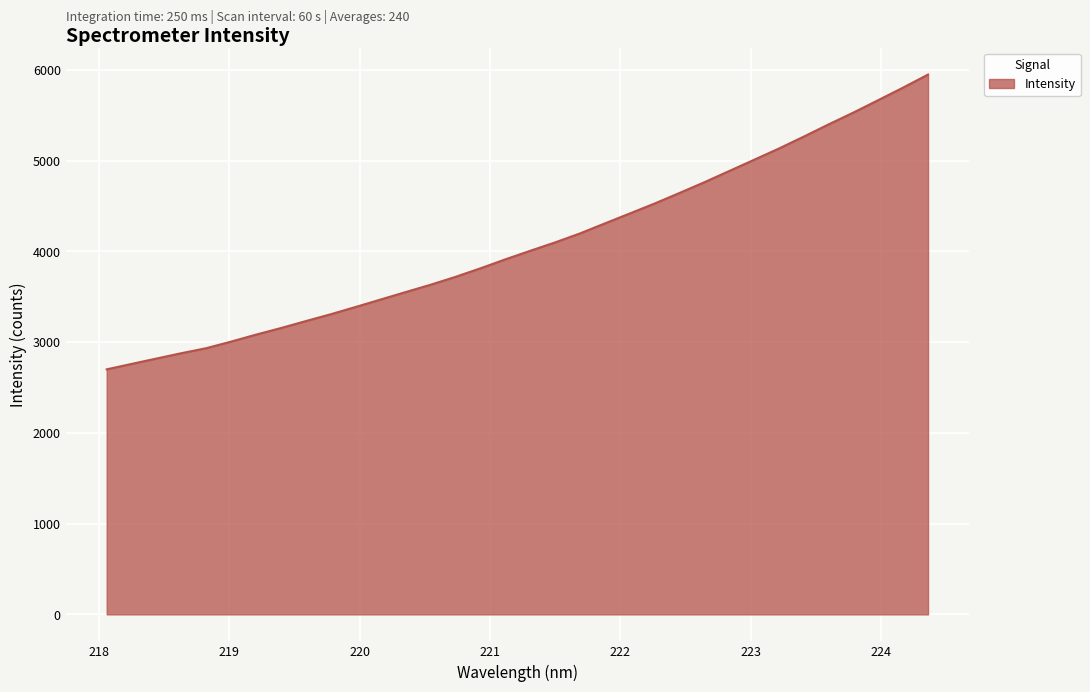

What is the difference between the maximum and minimum values?

3248.4